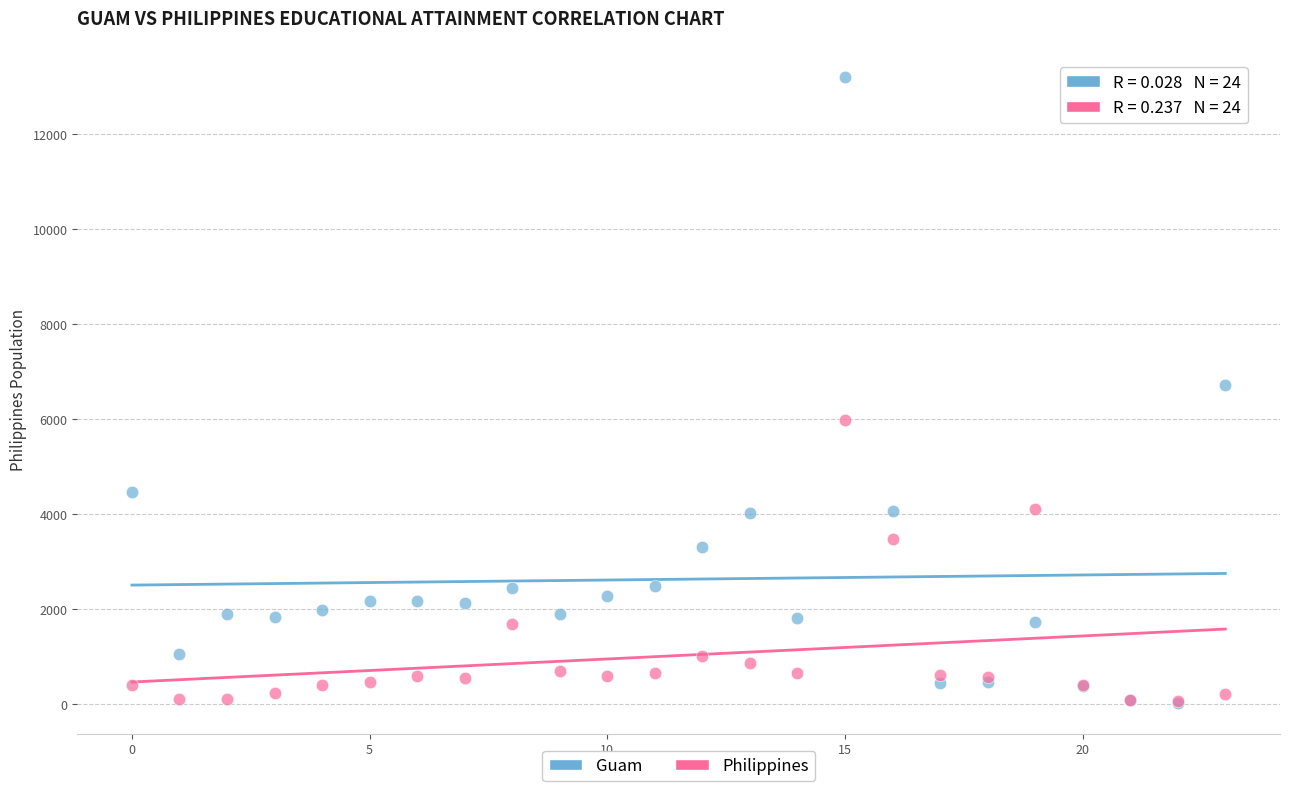

In the Philippines series, what Y value is closest to 3020?

3490